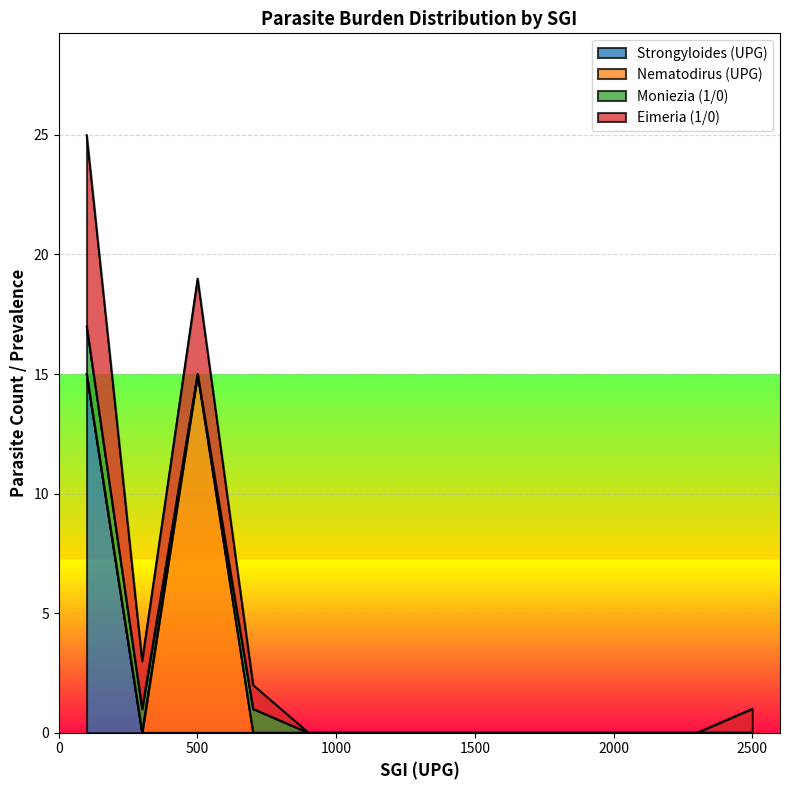

True or false: Eimeria (1/0) and Moniezia (1/0) intersect in this chart.

False